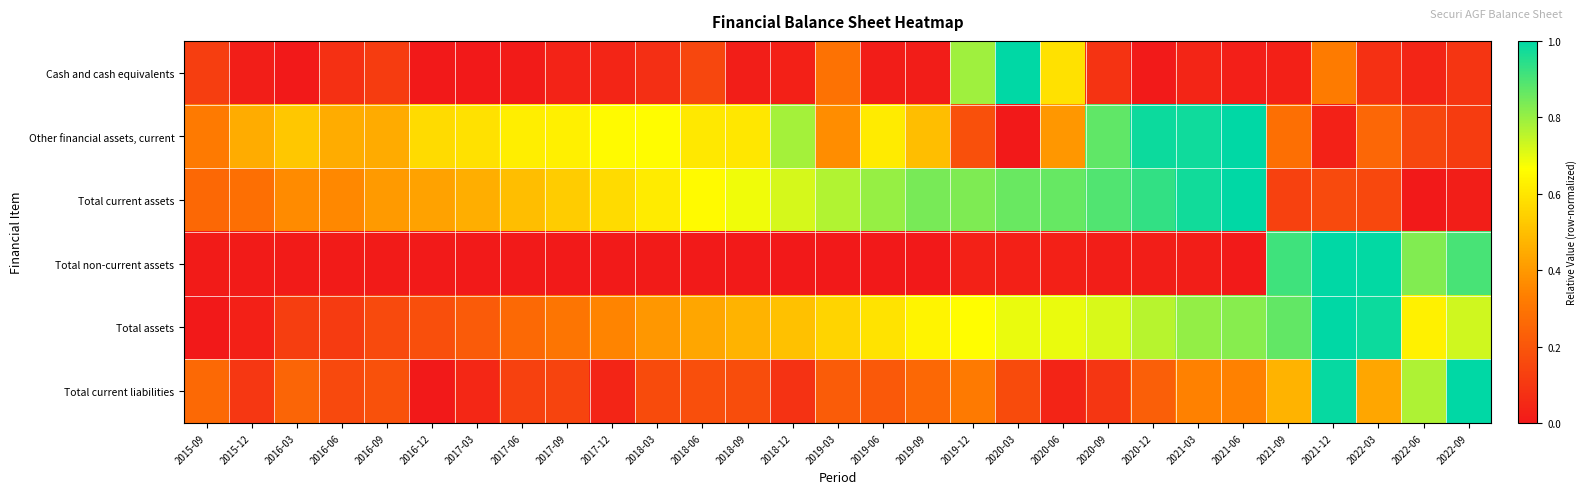

What is the greatest value displayed?

1.0